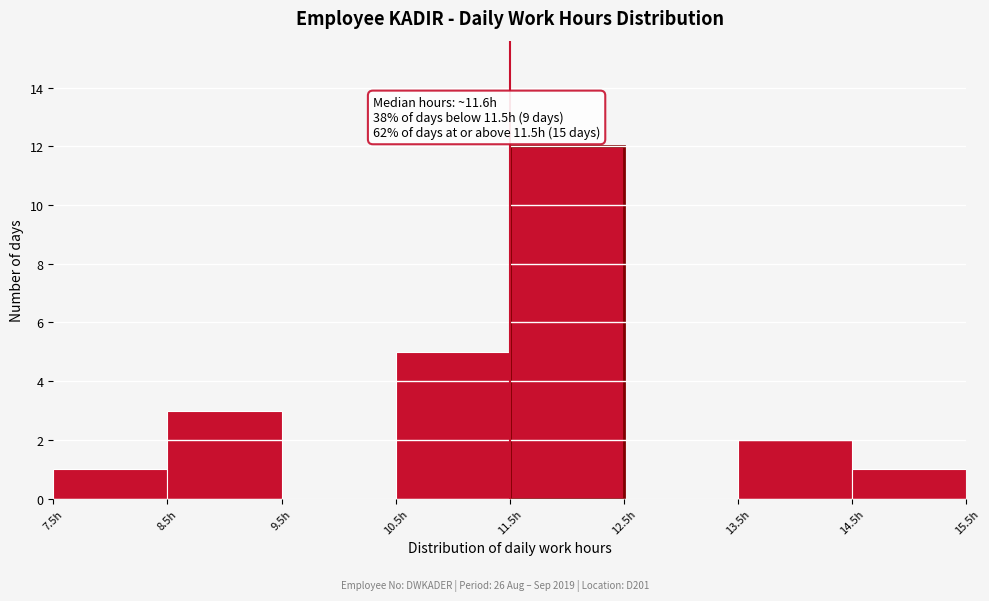

Which range on the x-axis has the tallest bar?

11.5 to 12.5